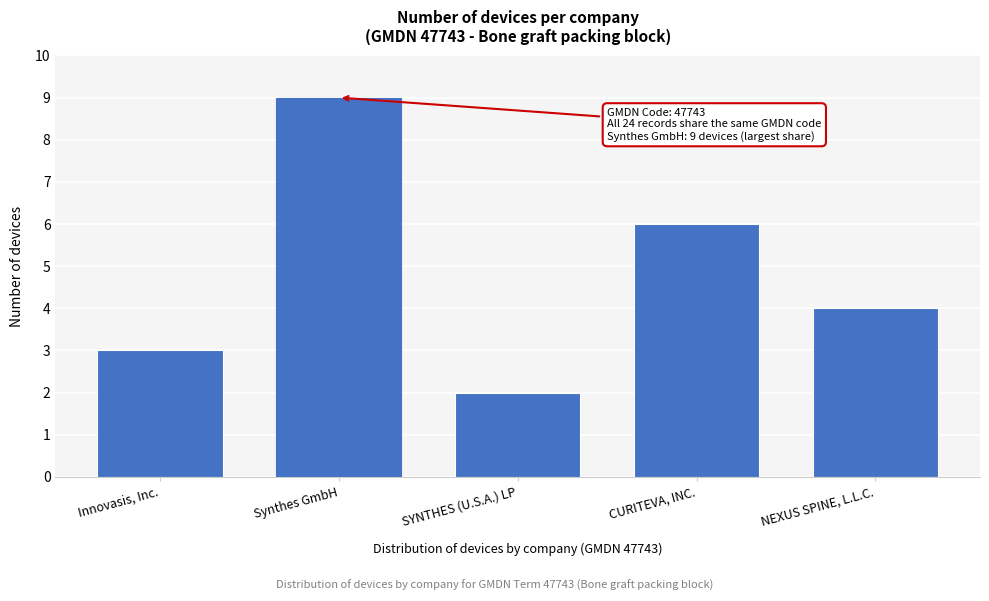

Reading right to left, extract all data points from this chart.

NEXUS SPINE, L.L.C.=4	CURITEVA, INC.=6	SYNTHES (U.S.A.) LP=2	Synthes GmbH=9	Innovasis, Inc.=3